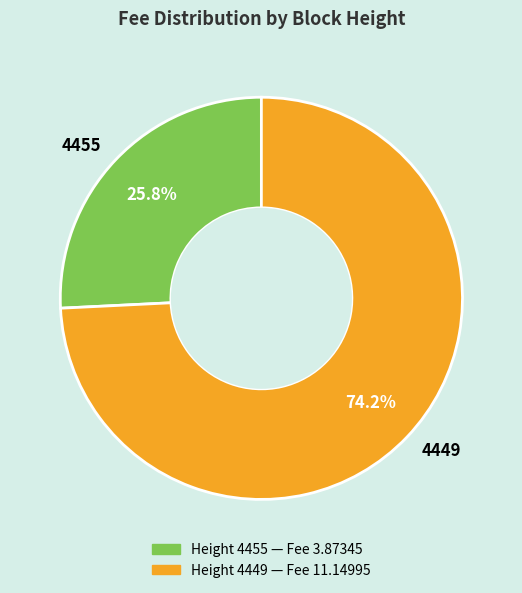

Between 4455 and 4449, which is larger?

4449